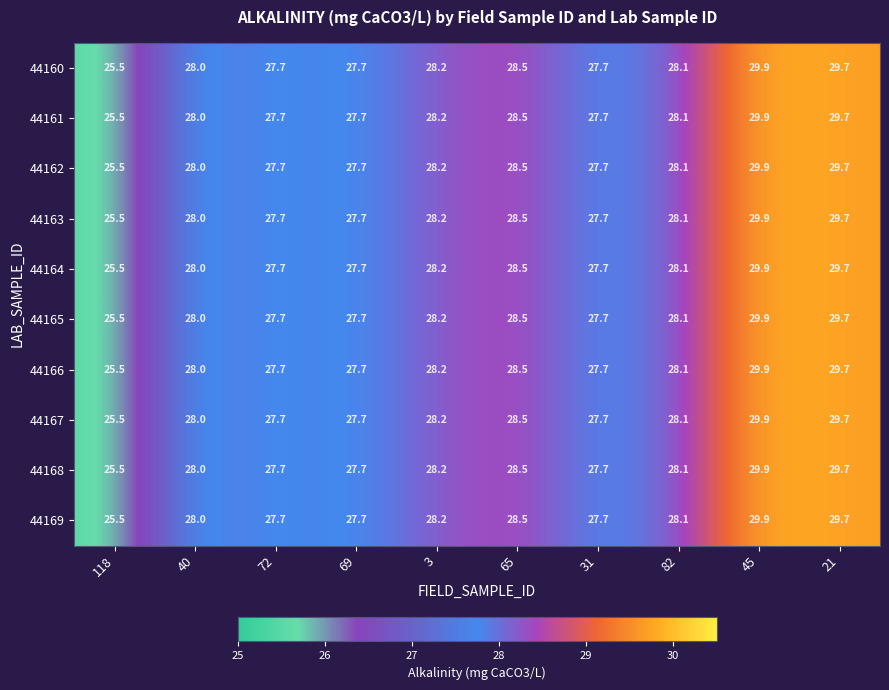

What is the total value across all series at 45?

299.0